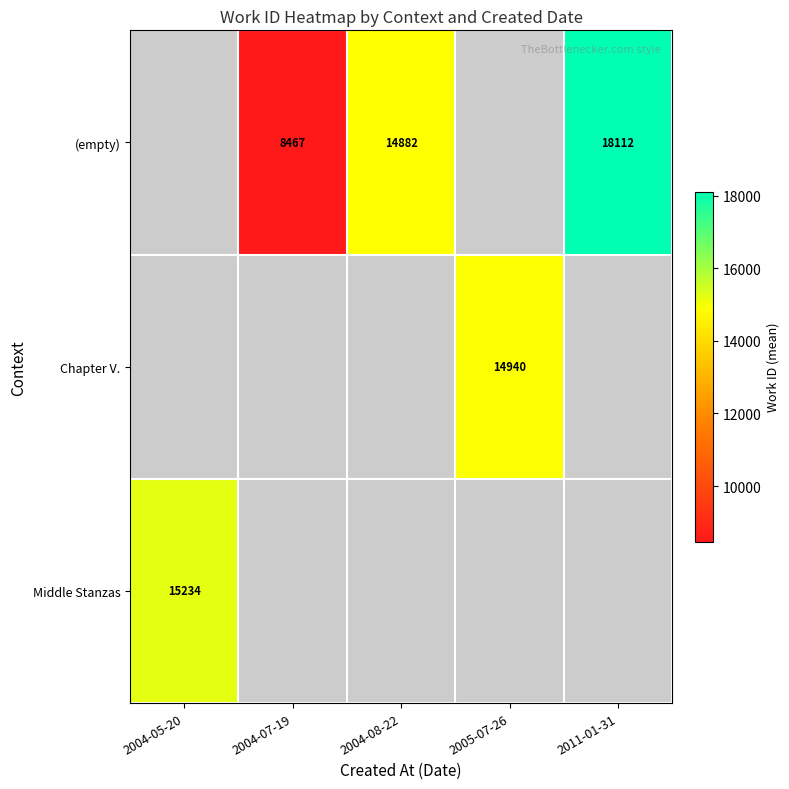

The value of Chapter V. at 2005-07-26 is 14940. True or false?

True